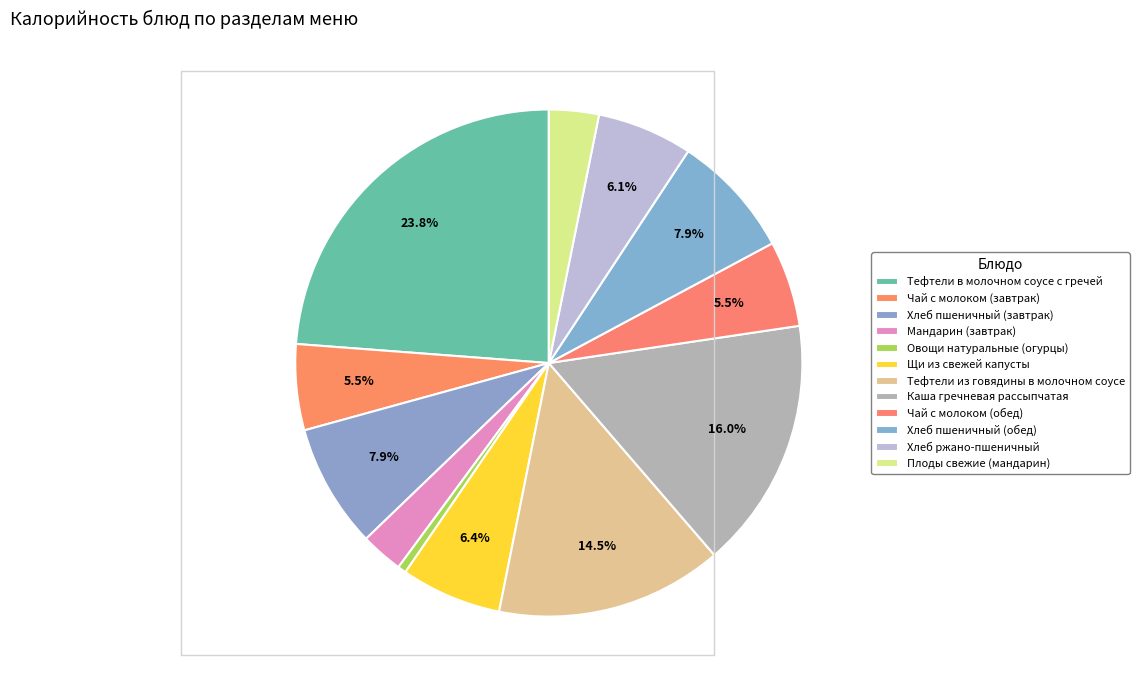

How many slices are in this pie chart?

12